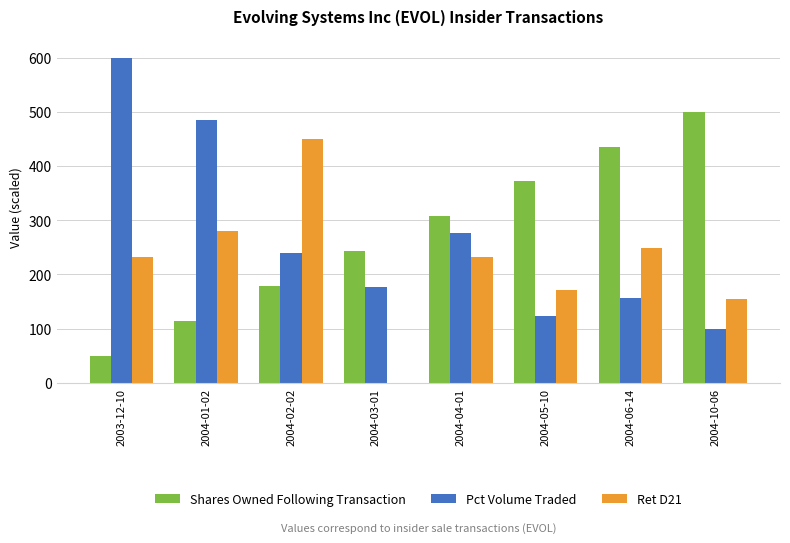

Is it true that Shares Owned Following Transaction equals 165.2 at 2004-01-02?

False